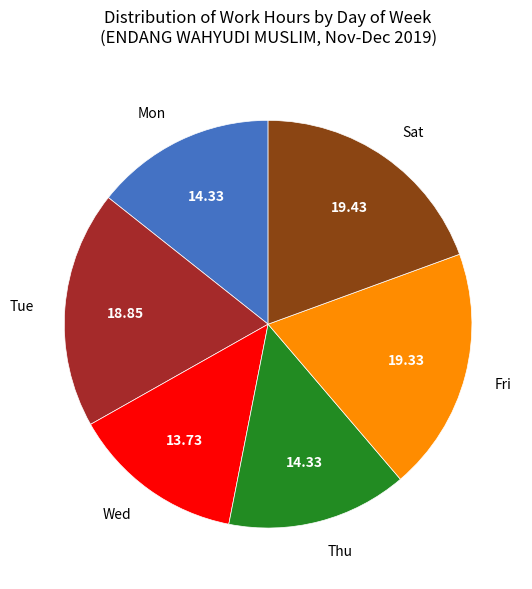

What is the ratio of the value at Mon to the value at Fri?

0.7